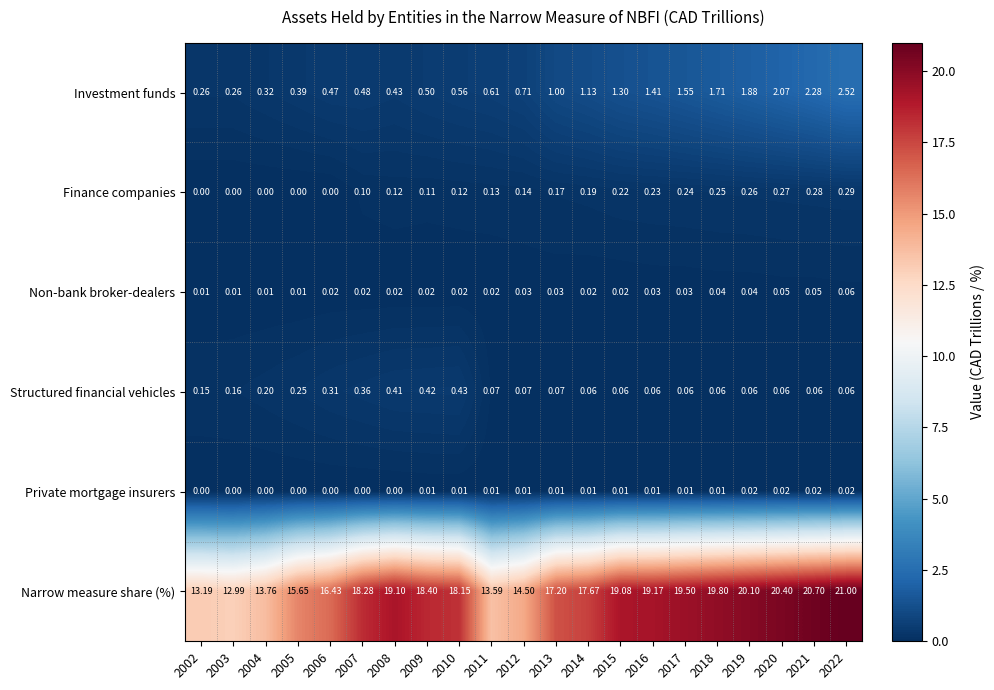

Which series has the largest range (max minus min)?

Narrow measure share (%)